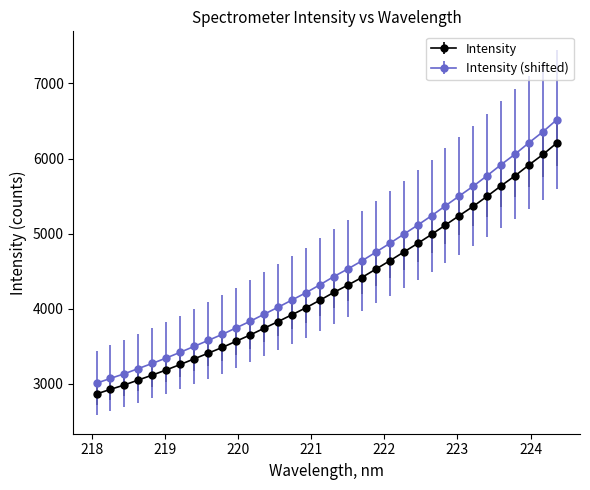

Which series has the largest total across all categories?

Intensity (shifted)